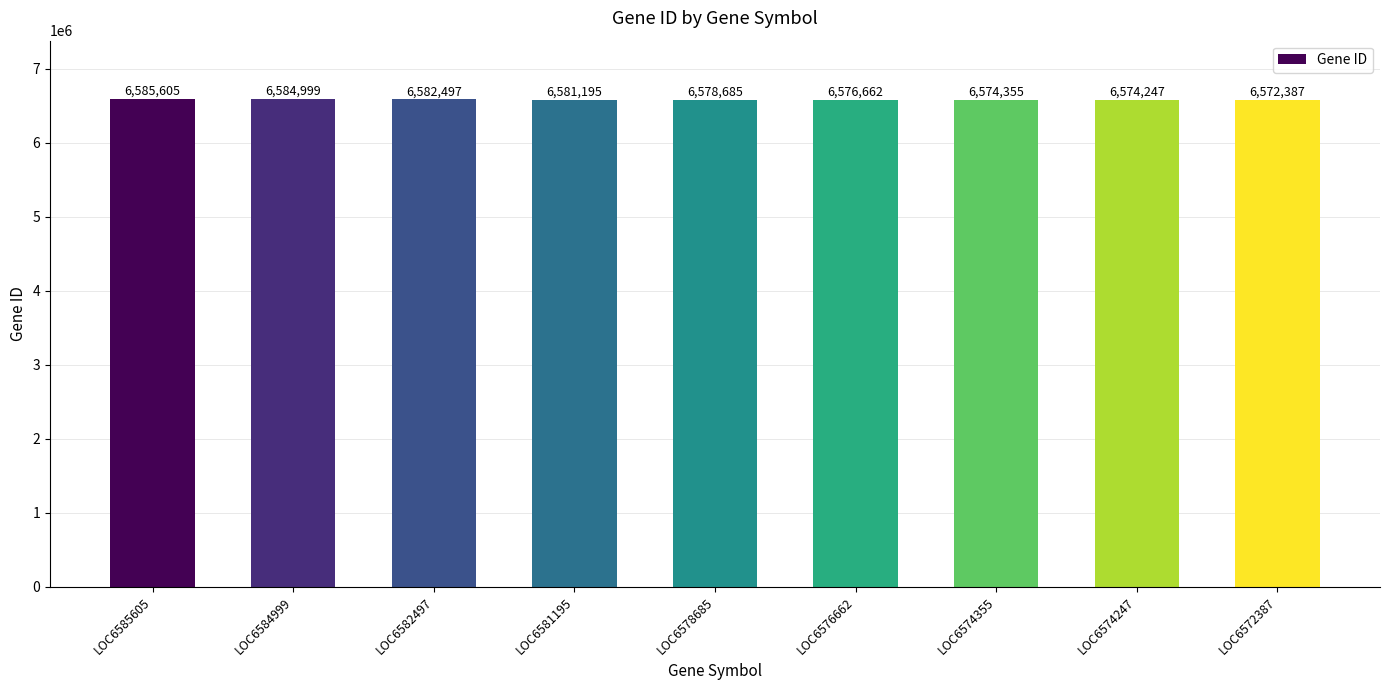

How many series are shown in this chart?

1